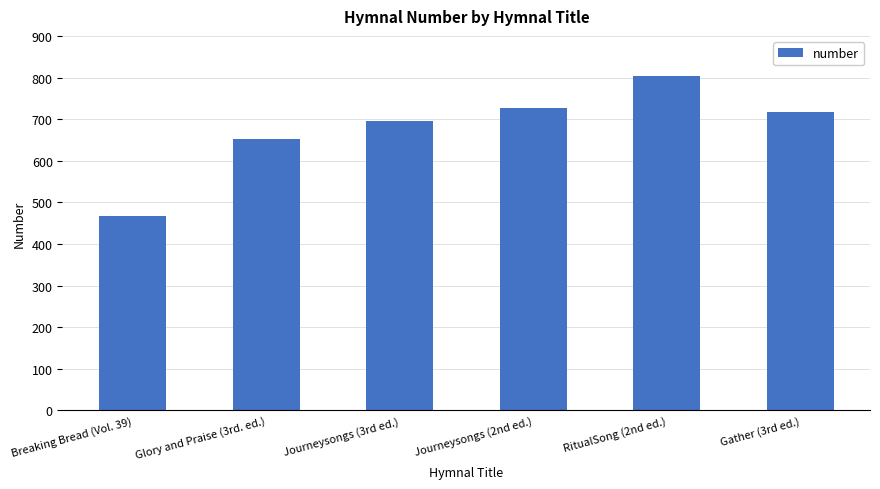

How many series are shown in this chart?

1